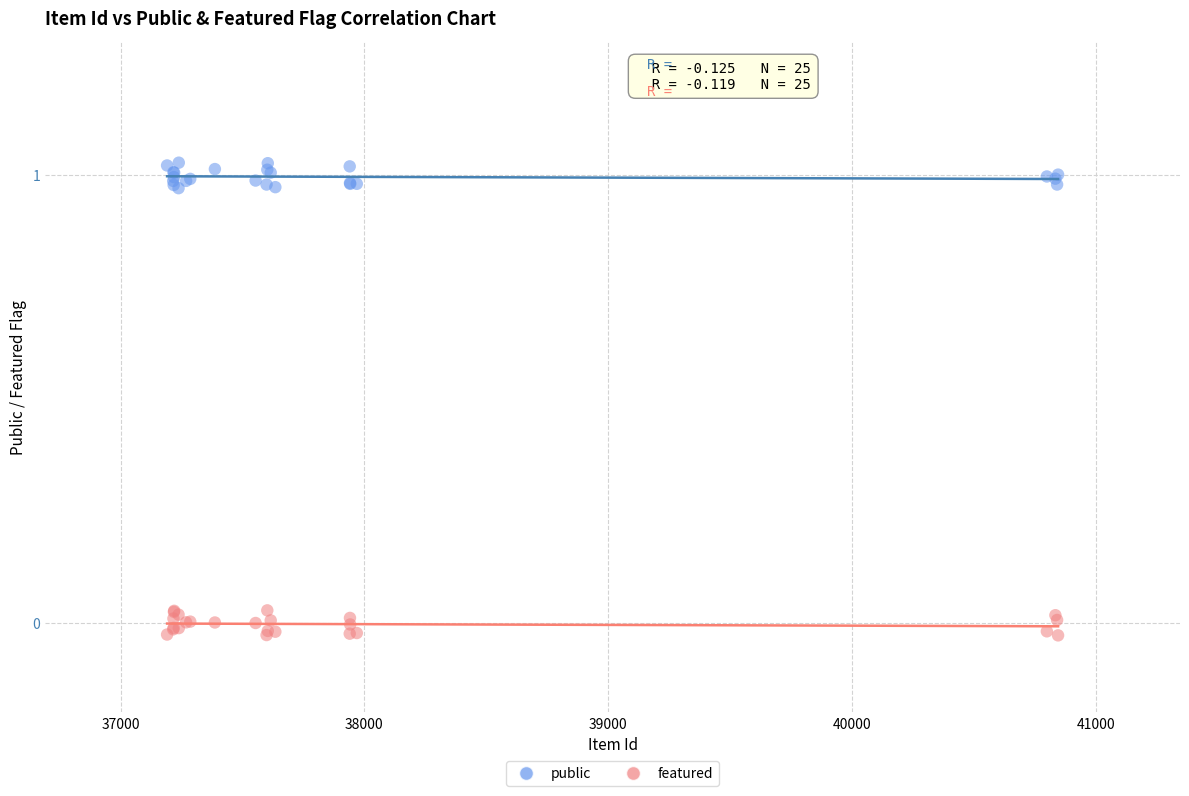

What are all the series names shown in the legend?

public, featured